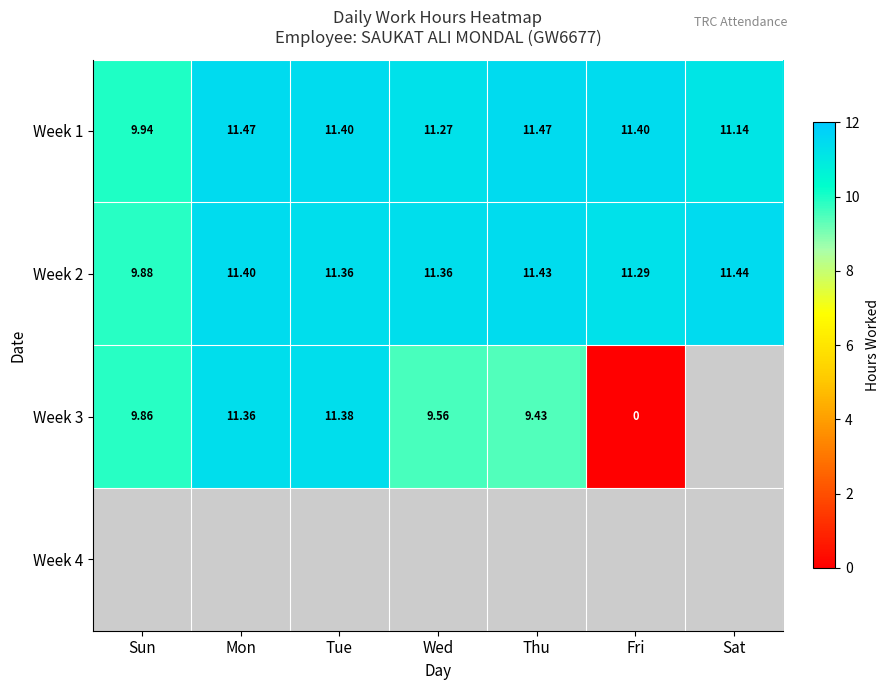

At which label does Week 2 reach its peak?

Sat